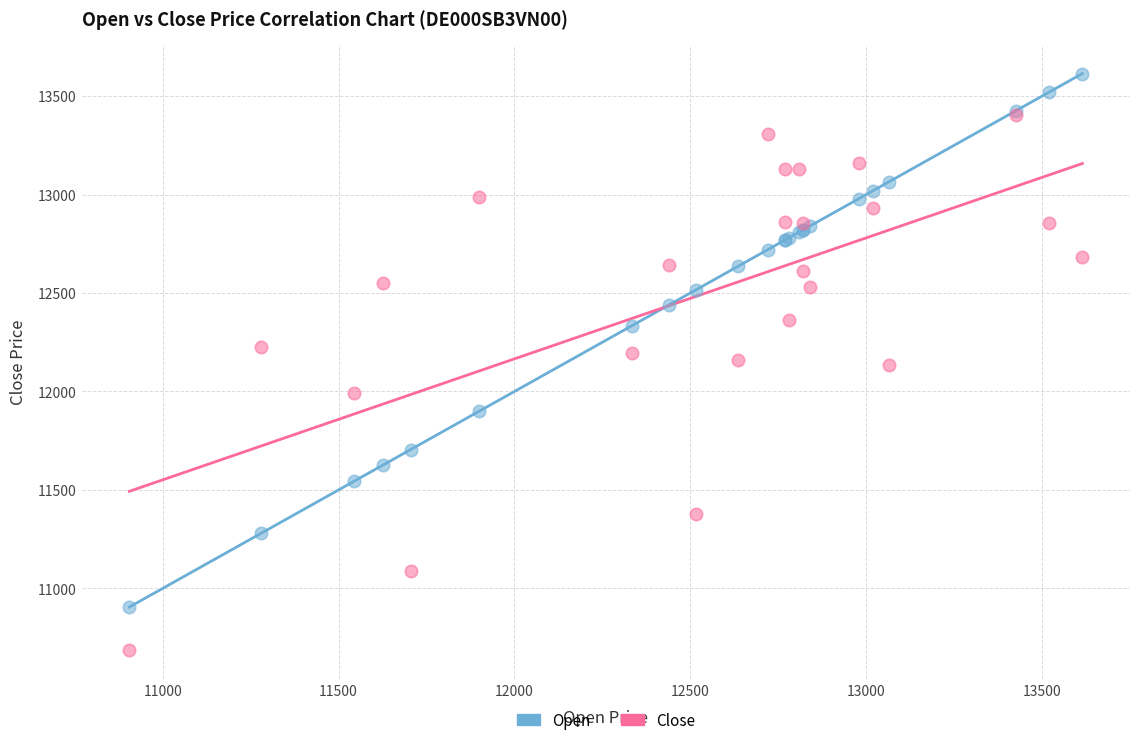

In the Close series, what Y value is closest to 12045?

11990